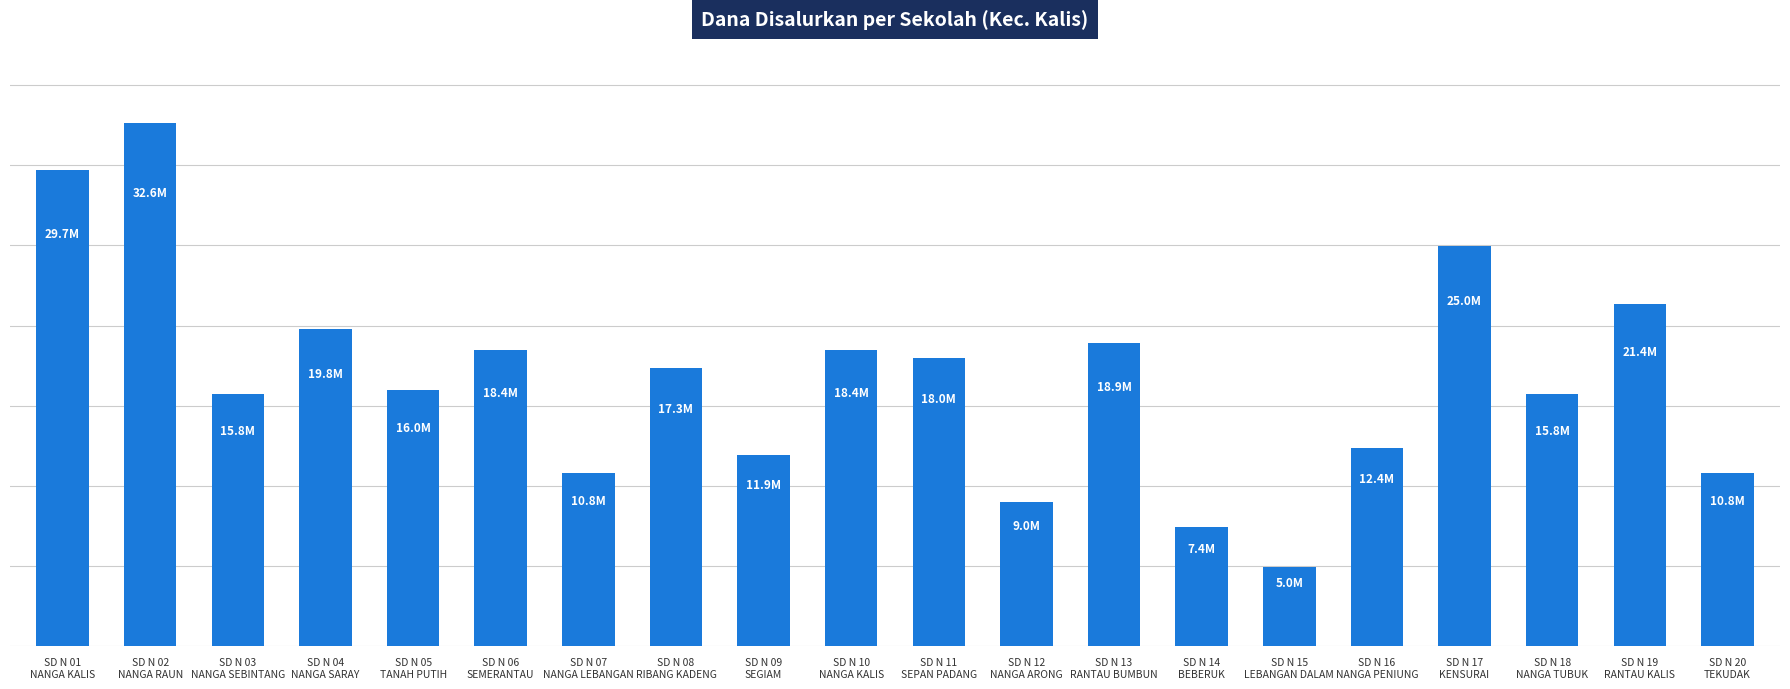

Reading right to left, transcribe all the data shown in this chart.

SD N 20
TEKUDAK=10800000	SD N 19
RANTAU KALIS=21375000	SD N 18
NANGA TUBUK=15750000	SD N 17
KENSURAI=24975000	SD N 16
NANGA PENIUNG=12375000	SD N 15
LEBANGAN DALAM=4950000	SD N 14
BEBERUK=7425000	SD N 13
RANTAU BUMBUN=18900000	SD N 12
NANGA ARONG=9000000	SD N 11
SEPAN PADANG=18000000	SD N 10
NANGA KALIS=18450000	SD N 09
SEGIAM=11925000	SD N 08
RIBANG KADENG=17325000	SD N 07
NANGA LEBANGAN=10800000	SD N 06
SEMERANTAU=18450000	SD N 05
TANAH PUTIH=15975000	SD N 04
NANGA SARAY=19800000	SD N 03
NANGA SEBINTANG=15750000	SD N 02
NANGA RAUN=32625000	SD N 01
NANGA KALIS=29700000